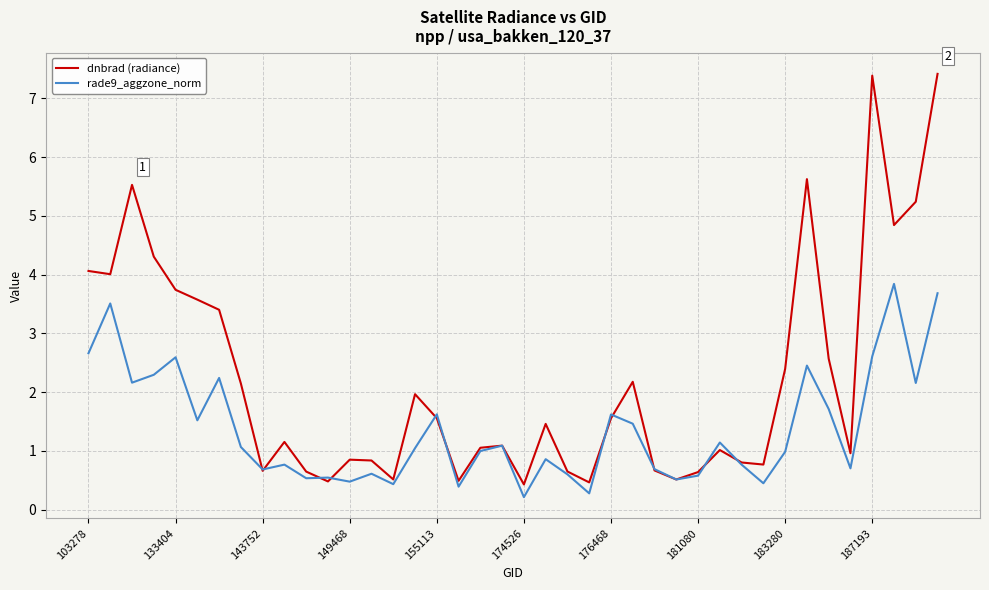

Which series has the largest range (max minus min)?

dnbrad (radiance)